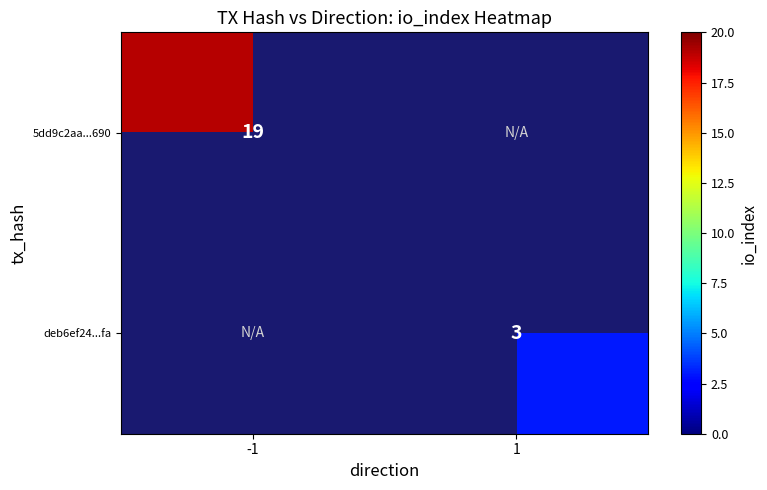

At how many categories does at least one series exceed 17?

1